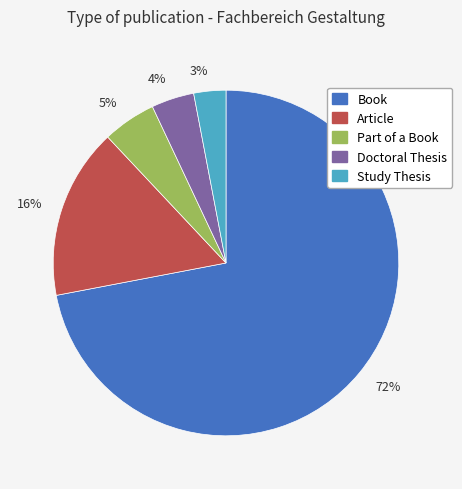

To the nearest percent, what portion does 5% represent?

5%